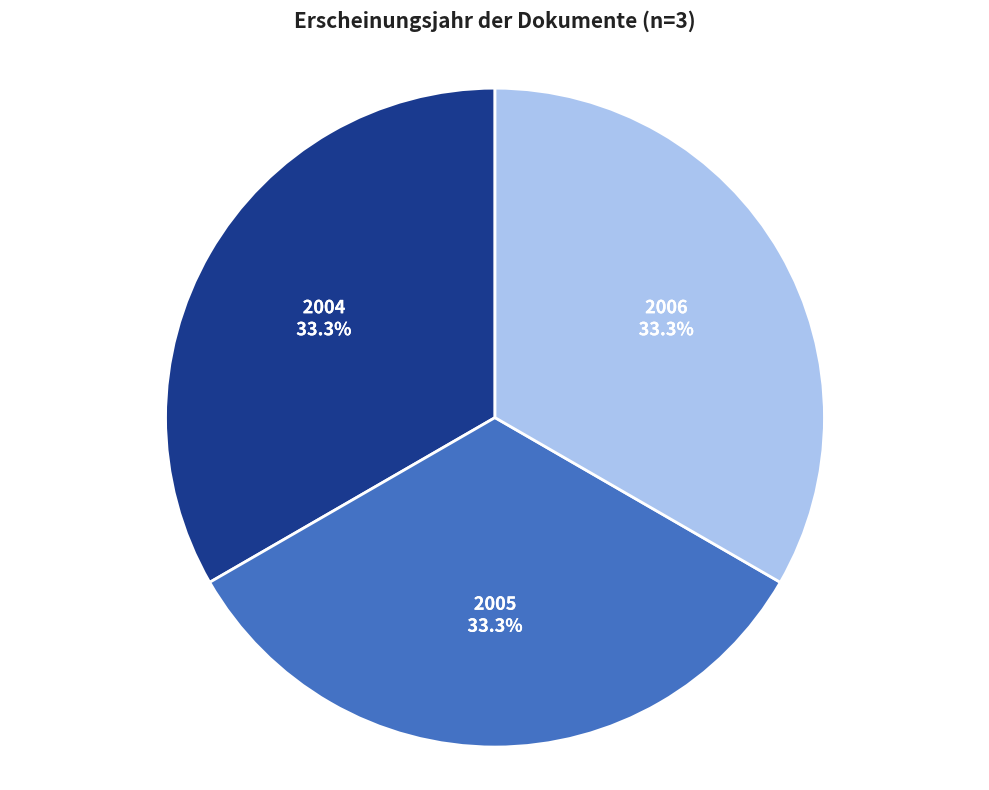

Is there any slice that represents more than half of the pie?

No